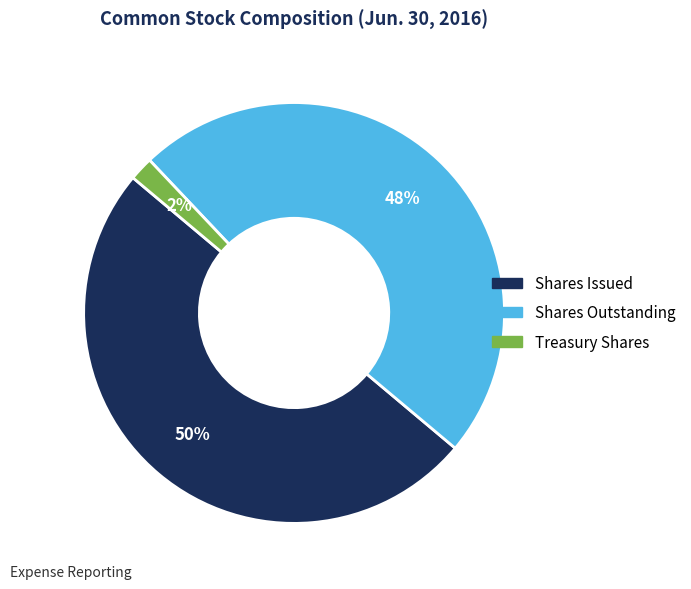

To the nearest percent, what is the difference between the largest and smallest slice percentages?

48%